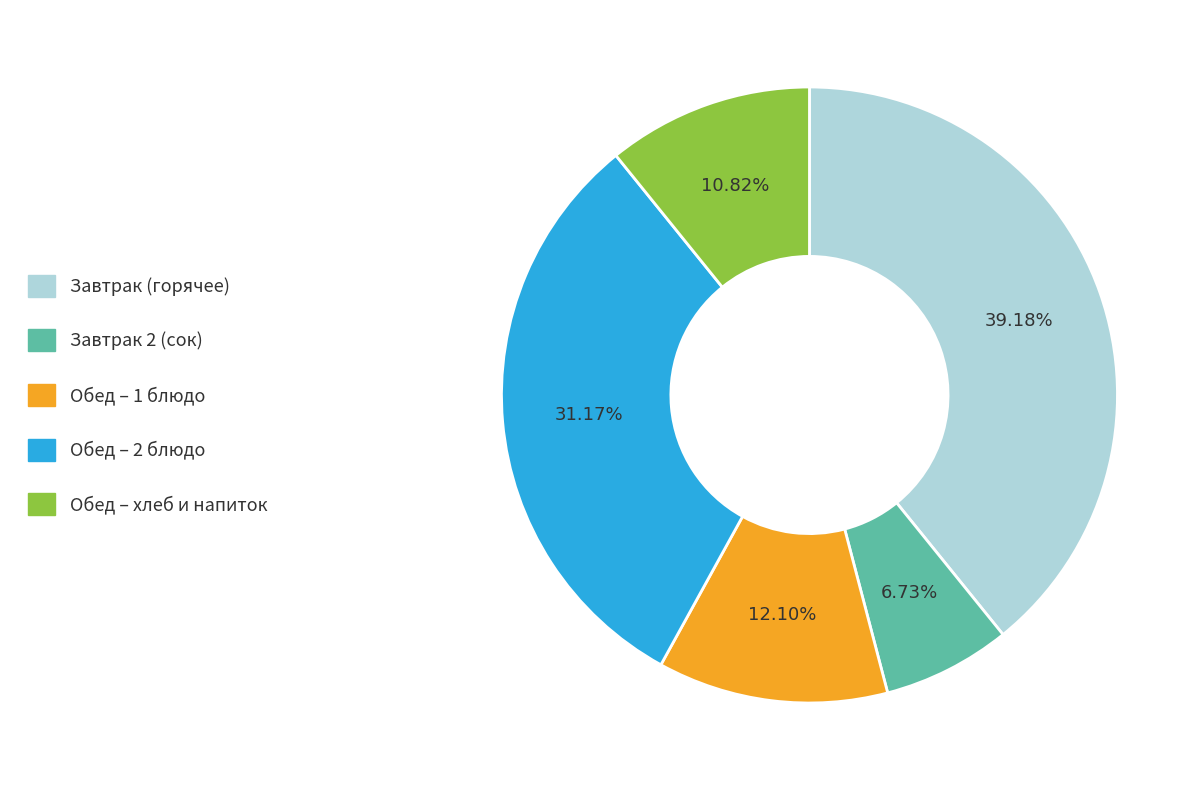

Is there a majority slice in this chart?

No